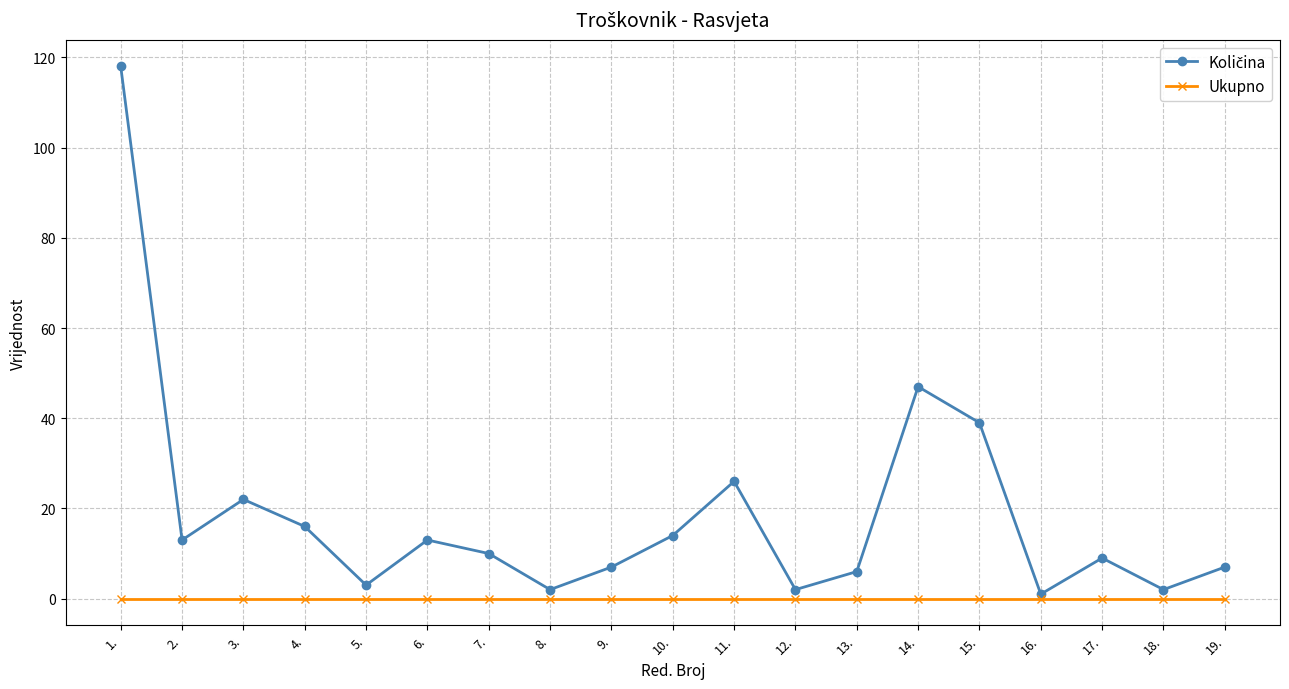

The value of Ukupno at 14. is 0. True or false?

True